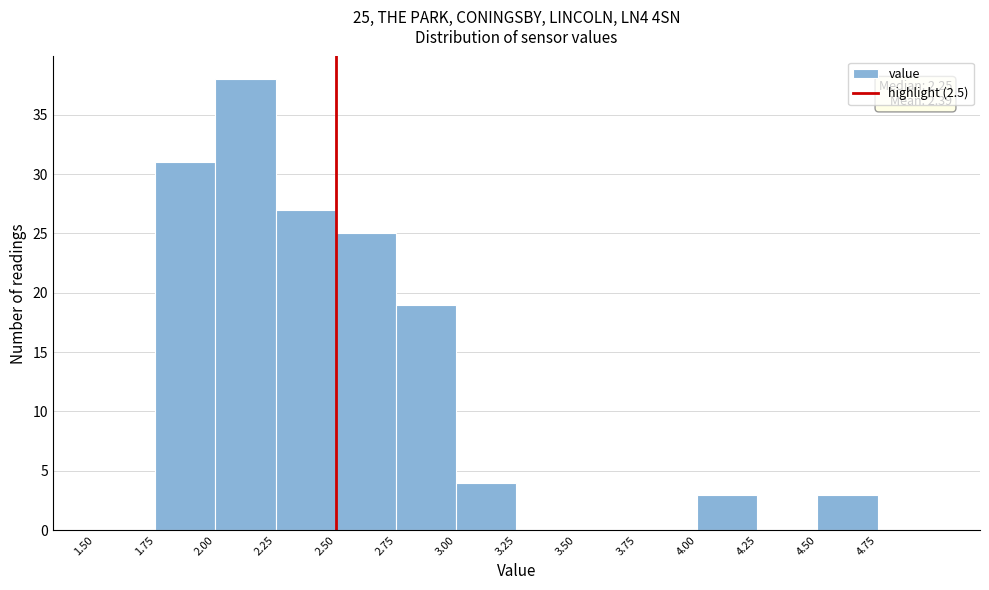

Over which range of the x-axis is the bar tallest?

2.00 to 2.25